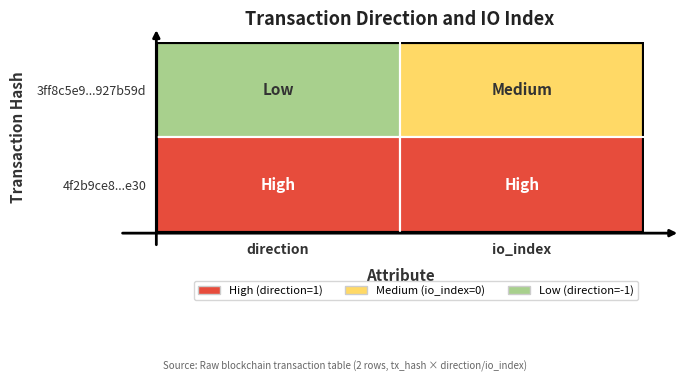

What is the difference between the maximum and minimum values in the 3ff8c5e9df3a596bf259fd53e0651831927b59d series?

1